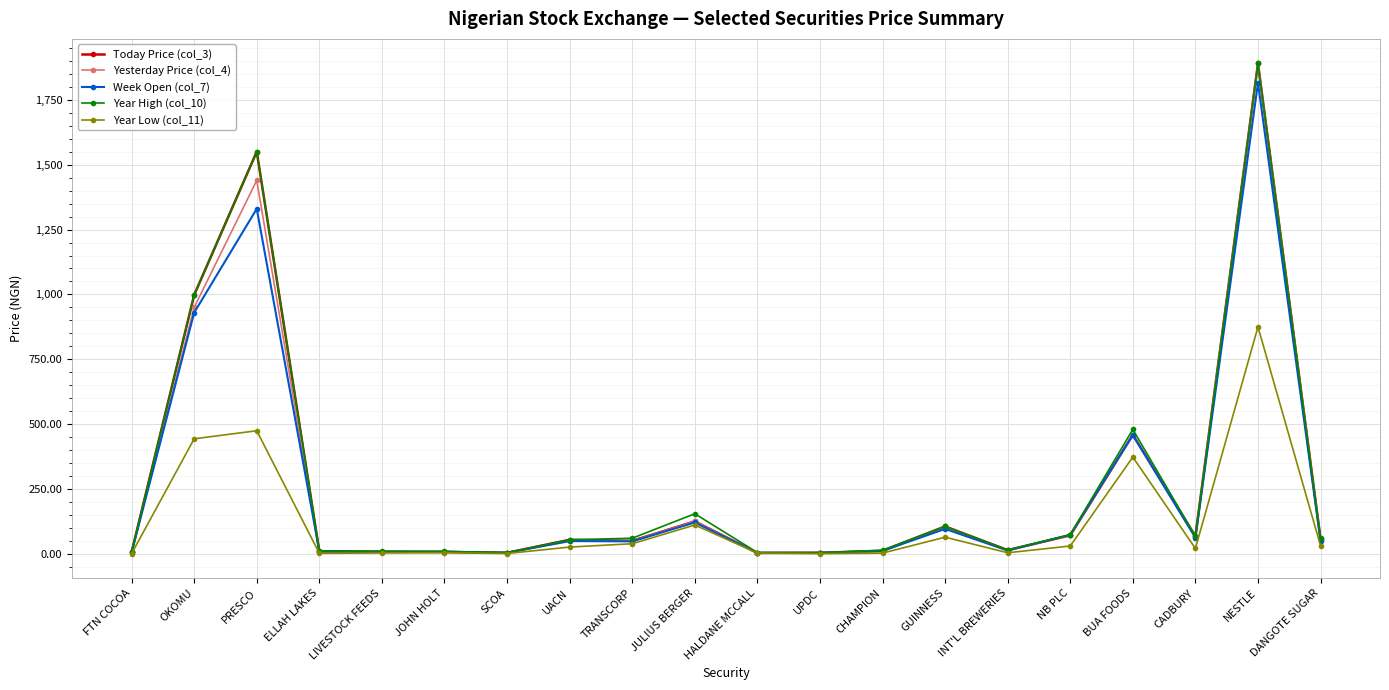

At which category is the sum across all series the highest?

NESTLE